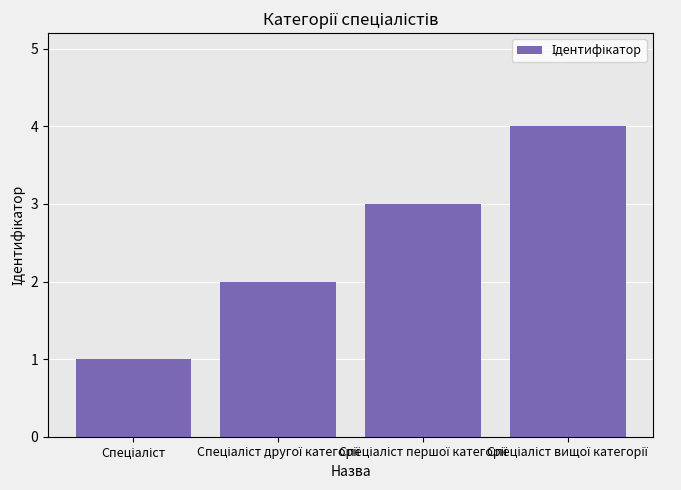

What is the greatest value displayed?

4